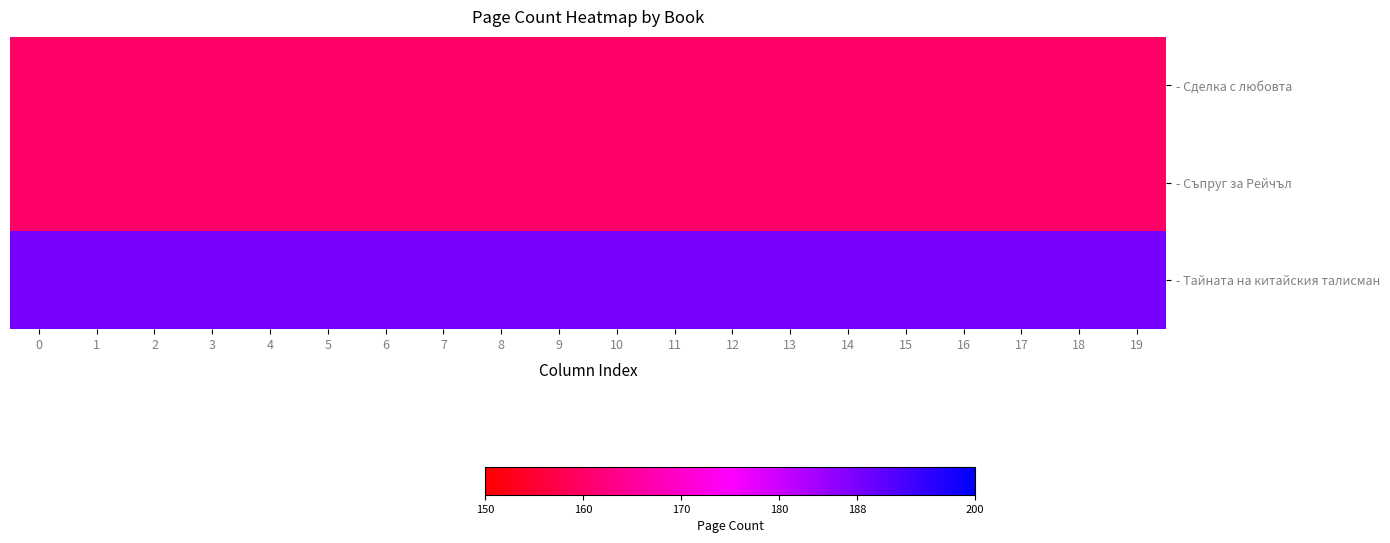

What is the total value across all series at 8?

508